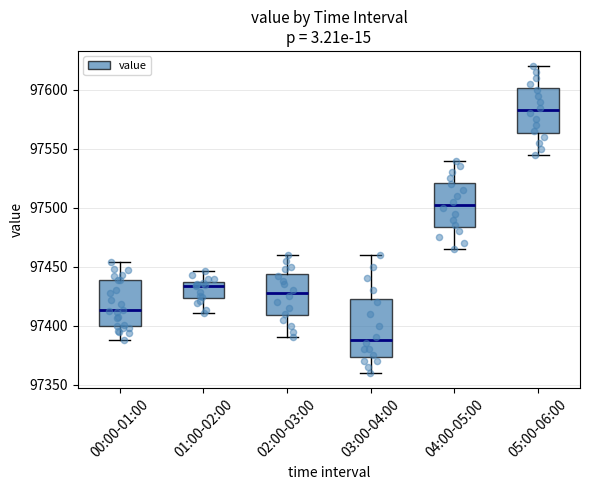

Which box is the tallest, from its lower edge to its upper edge?

03:00-04:00